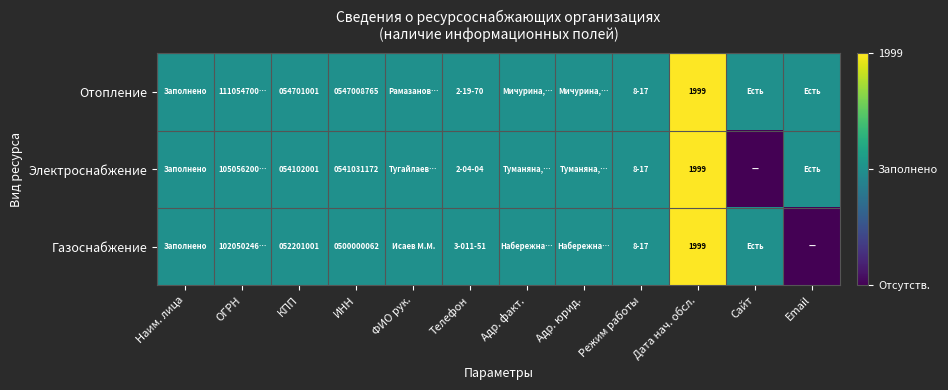

The Газоснабжение series shows 82877309 at КПП. True or false?

False